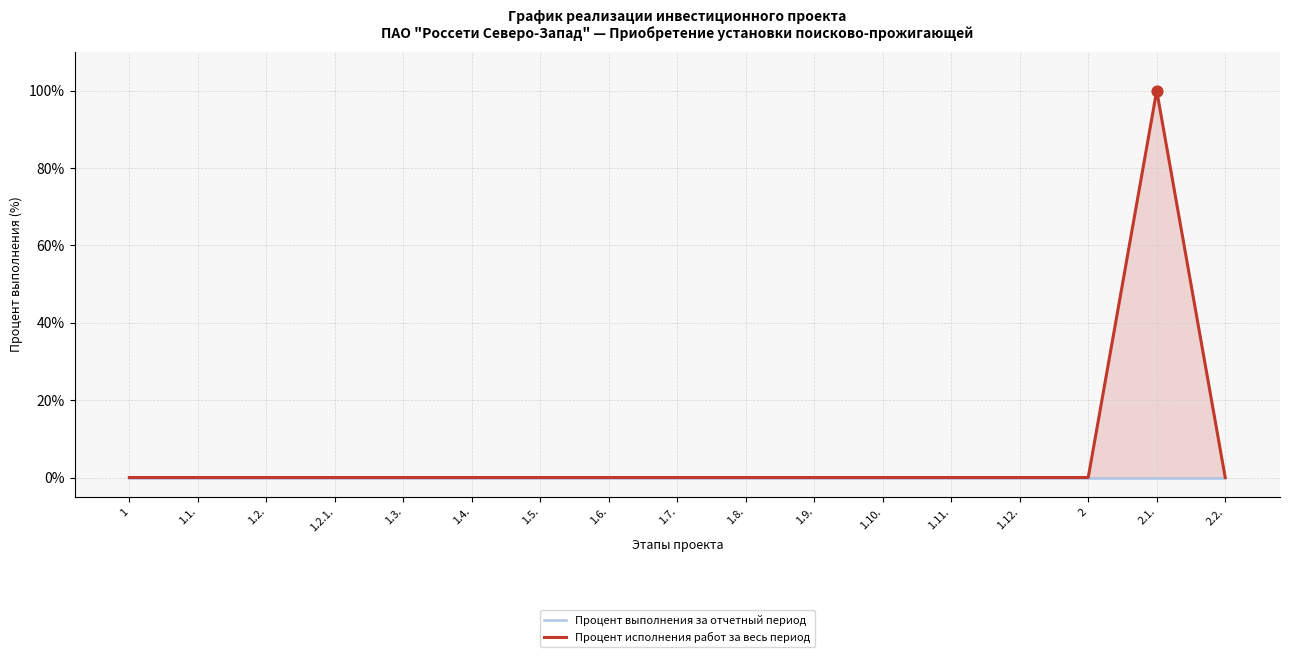

At which category is the sum across all series the highest?

2.1.